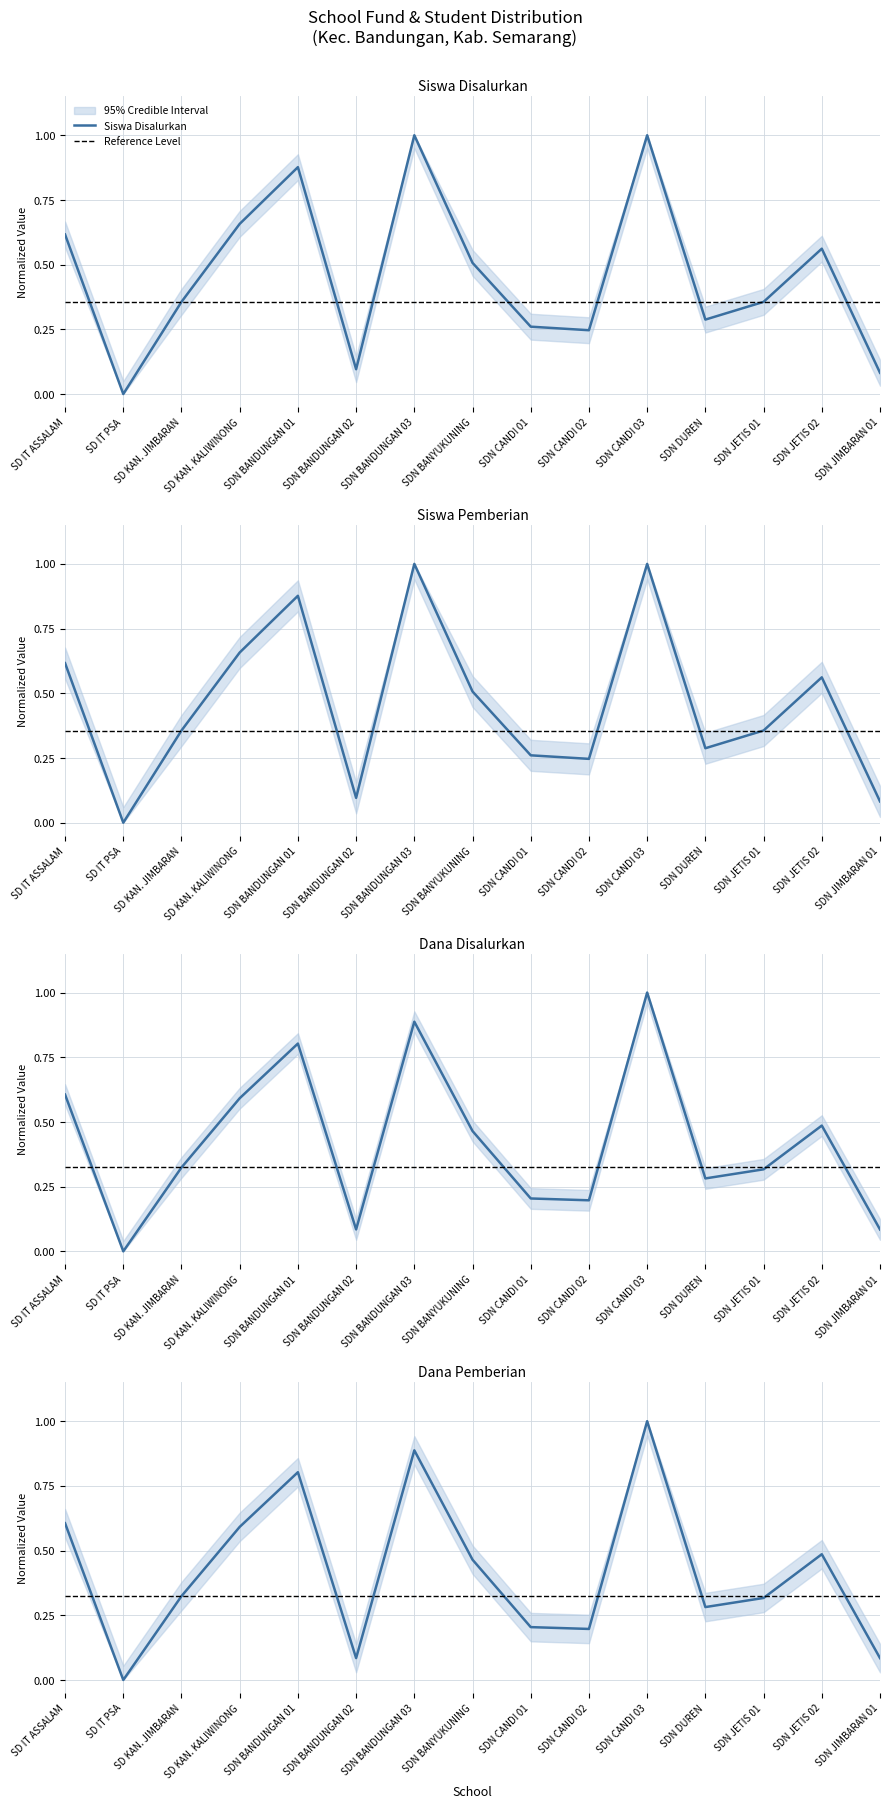

Where is the first local maximum for Siswa Disalurkan?

SDN BANDUNGAN 01